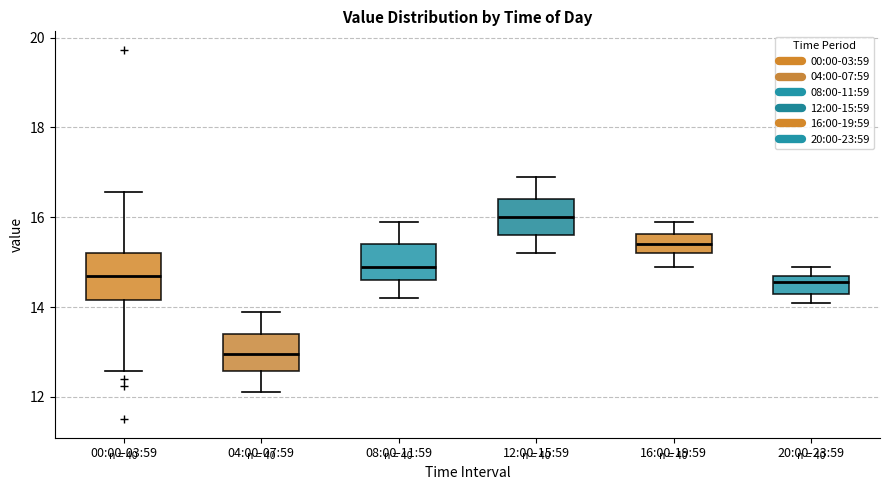

Reading left to right, transcribe this box plot: for each box, give where its median line is, the range the box spans, and where its two whiskers end, as read against the y-axis. The values are not printed on the chart, so give them approximately, as read against the axis.

00:00-03:59: median 14.8, box 14.2 to 15.2, whiskers 12.6 to 16.6
04:00-07:59: median 13.0, box 12.6 to 13.4, whiskers 12.2 to 14.0
08:00-11:59: median 15.0, box 14.6 to 15.4, whiskers 14.2 to 16.0
12:00-15:59: median 16.0, box 15.6 to 16.4, whiskers 15.2 to 17.0
16:00-19:59: median 15.4, box 15.2 to 15.6, whiskers 15.0 to 16.0
20:00-23:59: median 14.6, box 14.4 to 14.8, whiskers 14.2 to 15.0